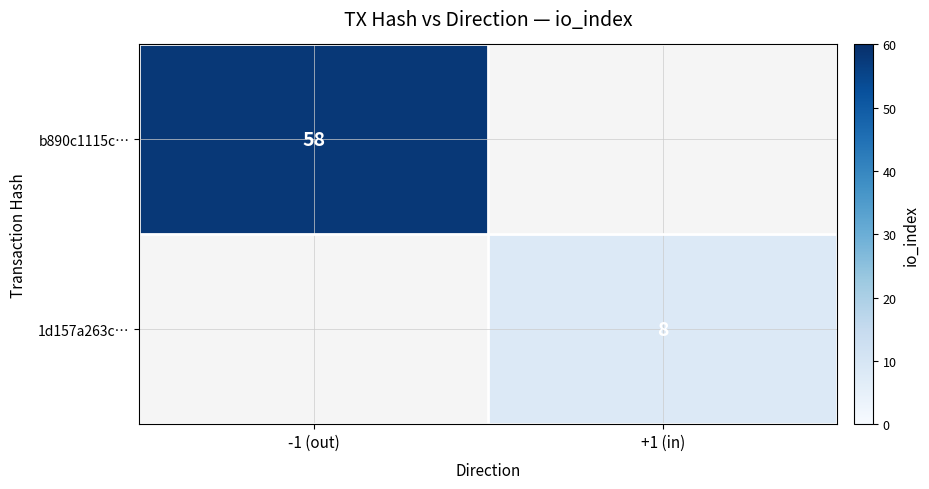

Is it true that 1d157a263c… equals 3 at +1 (in)?

False